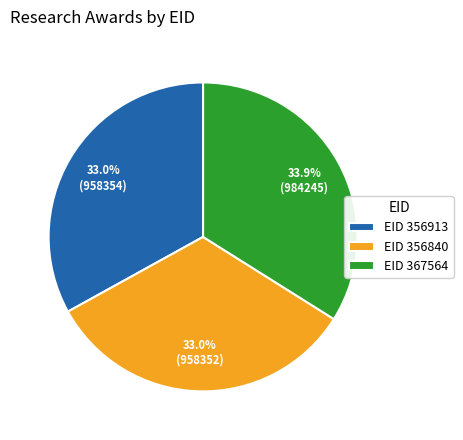

What is the ratio of the value at EID 367564 to the value at EID 356913?

1.0